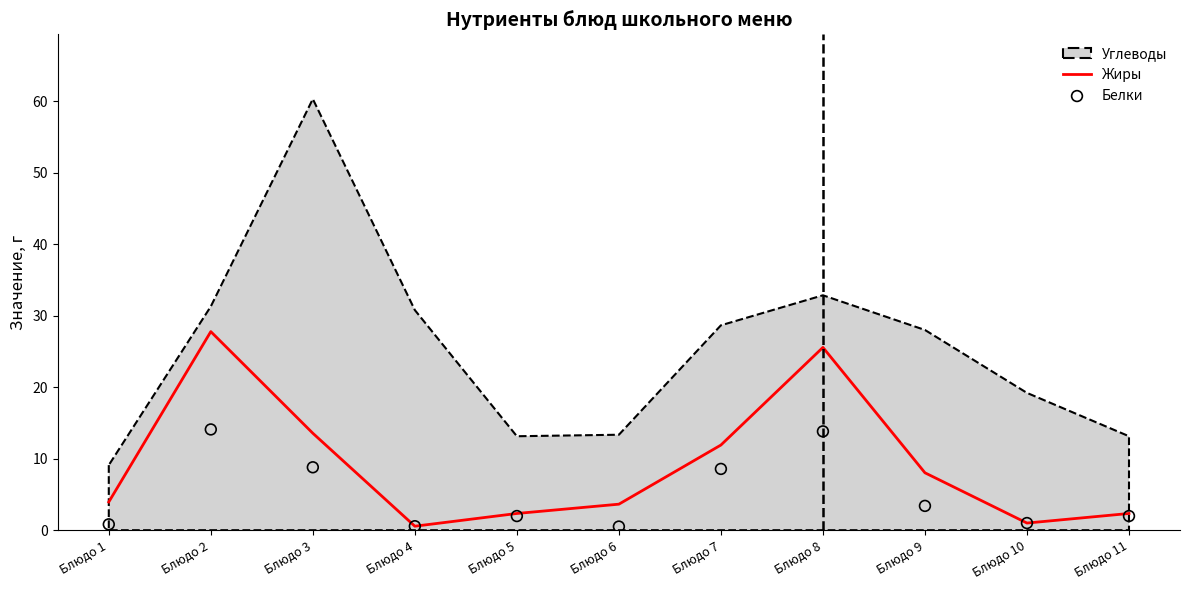

At how many categories does at least one series exceed 26?

1